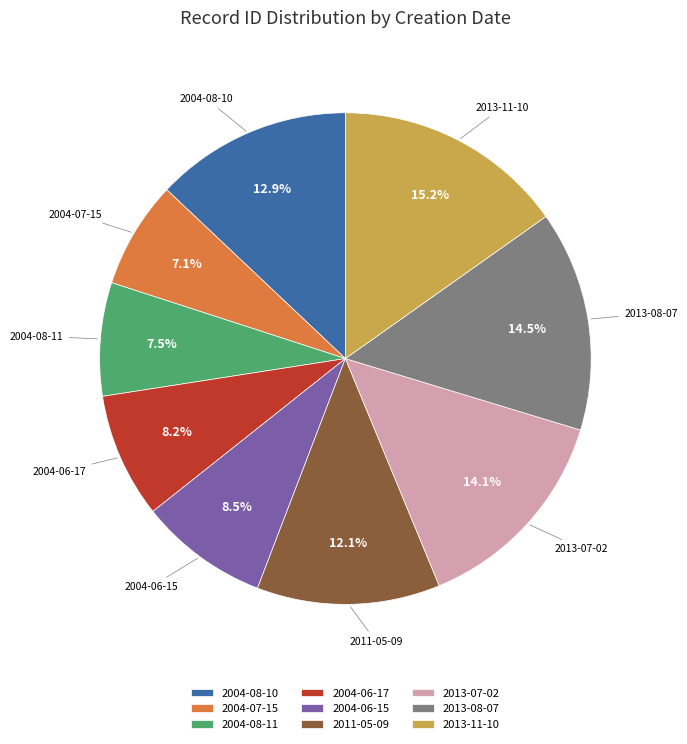

The 2004-07-15 slice represents 7% of the pie. True or false?

True